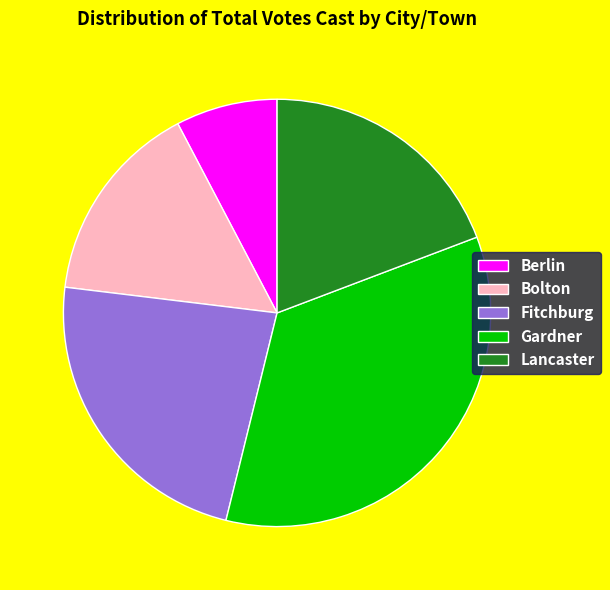

Does Lancaster account for over 50% of the chart?

No